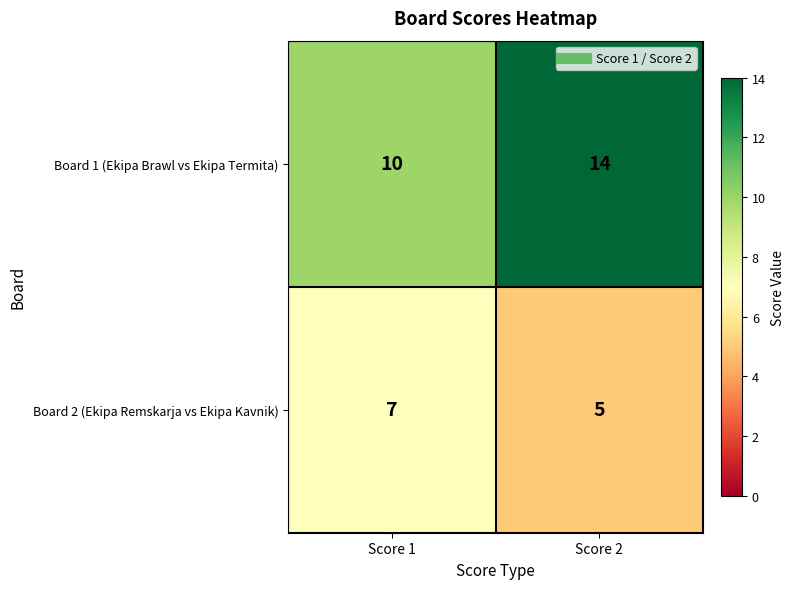

Count the number of data series in this chart.

2